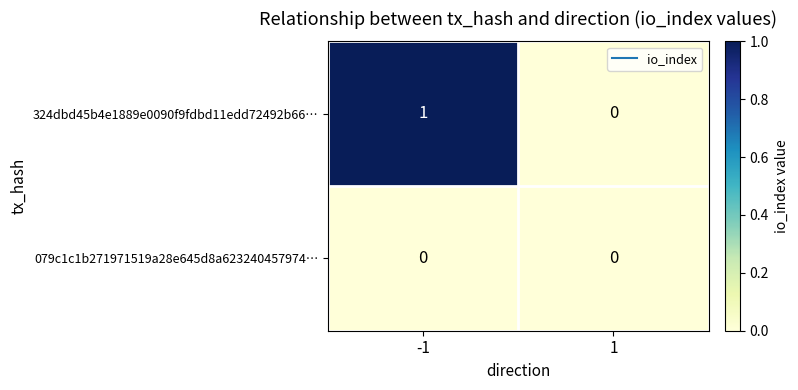

At -1, list the series in order from smallest to largest.

079c1c1b271971519a28e645d8a623240457974…, 324dbd45b4e1889e0090f9fdbd11edd72492b66…